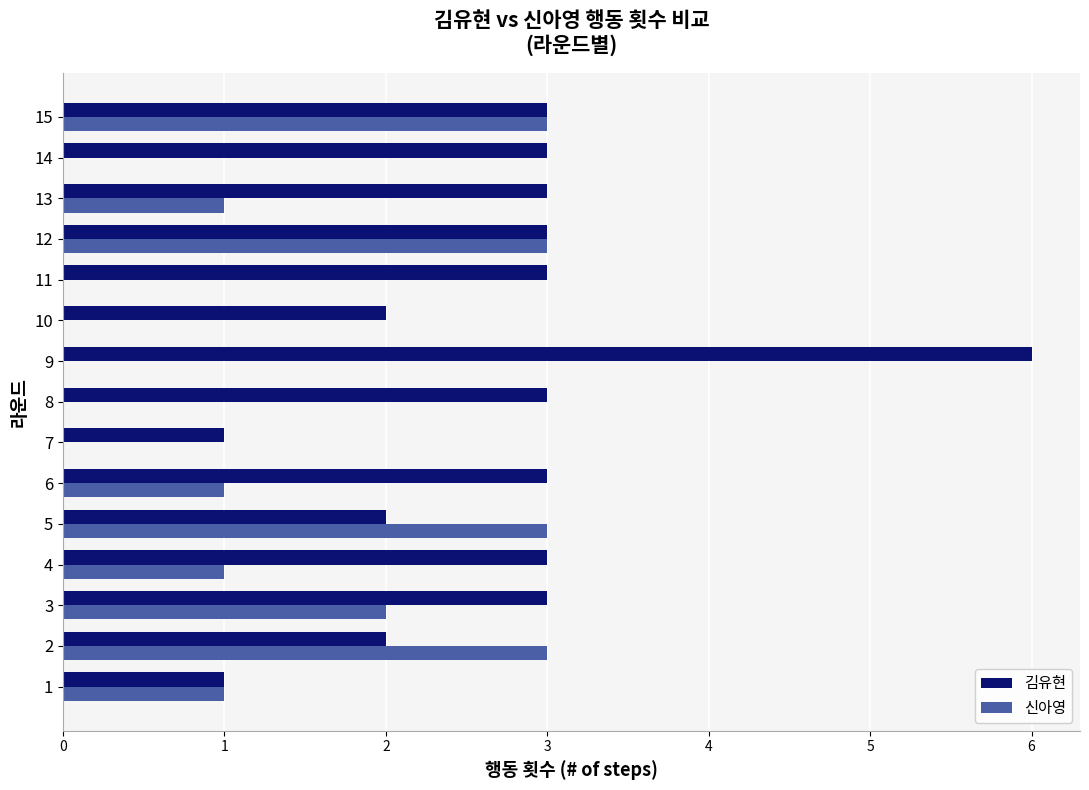

What is the greatest value displayed?

6